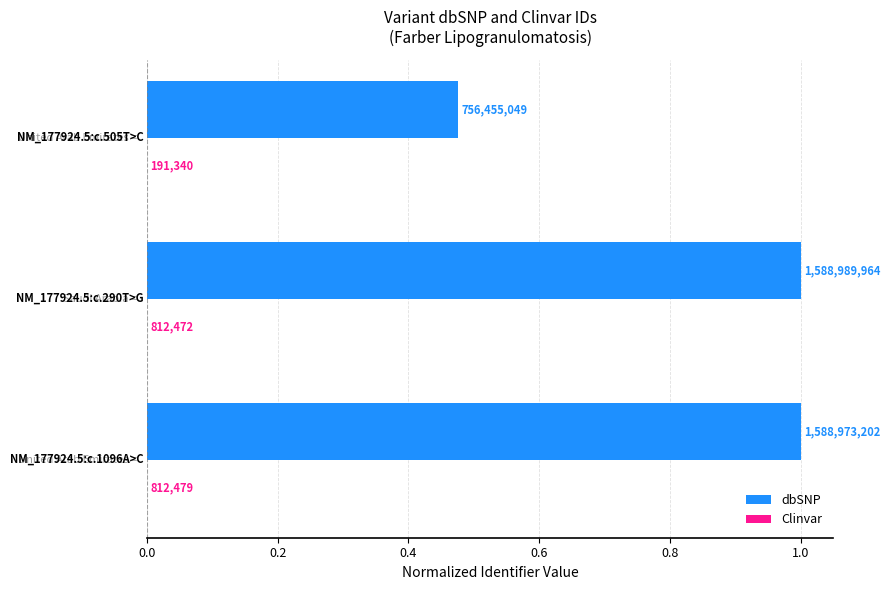

What are all the series names shown in the legend?

dbSNP, Clinvar